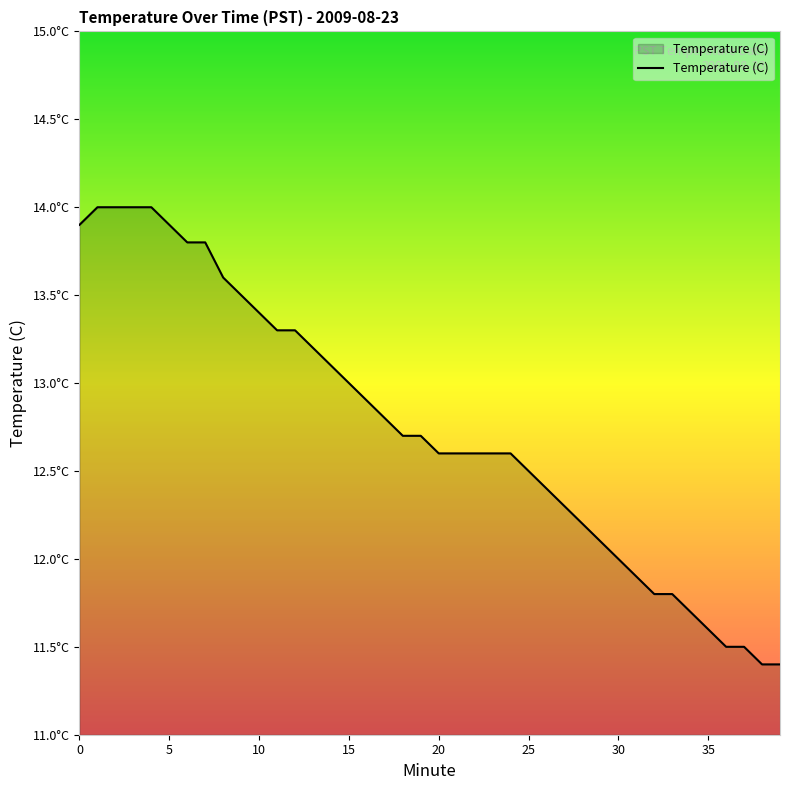

What is the maximum value shown in the chart?

14.0